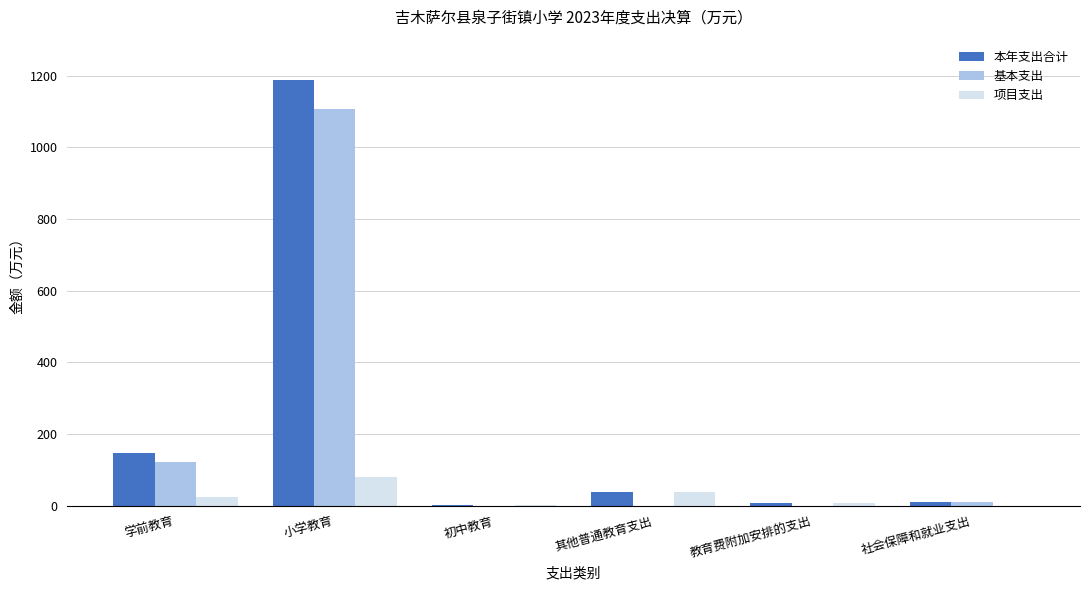

The value of 项目支出 at 其他普通教育支出 is 38.0. True or false?

True